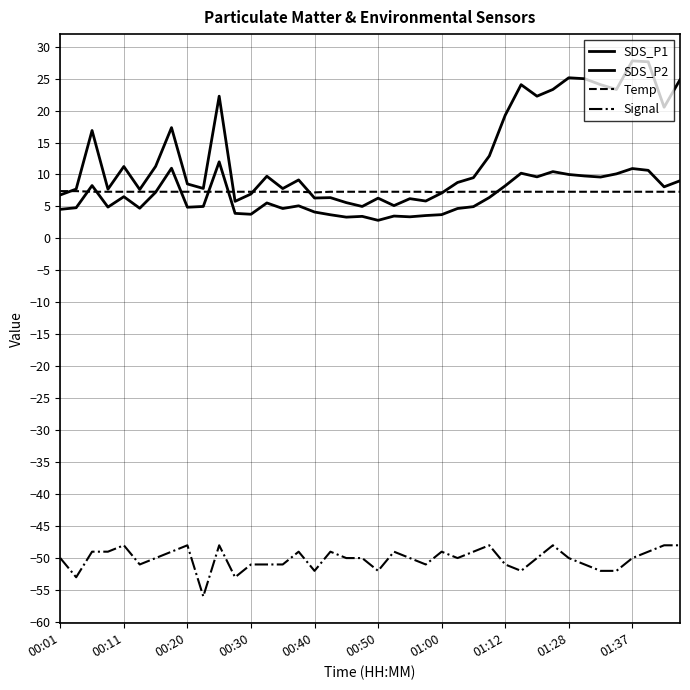

Does the chart have visible grid lines?

Yes